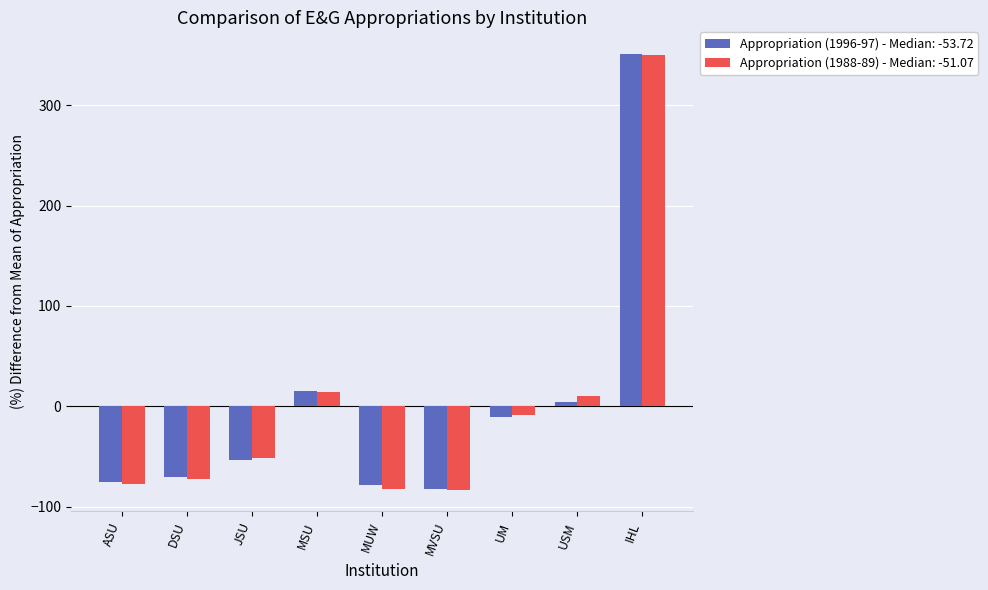

What is the difference between the highest and lowest values at UM?

1.8